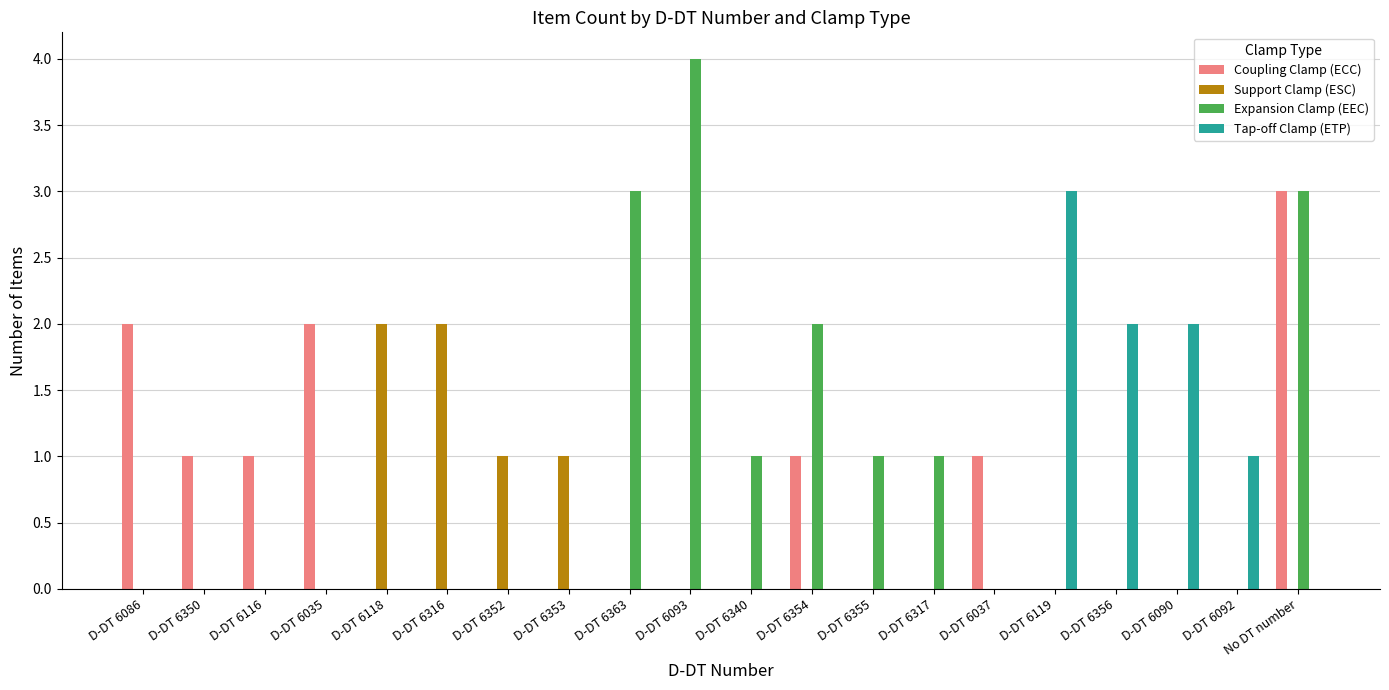

Which category has the highest value in the Tap-off Clamp (ETP) series?

D-DT 6119